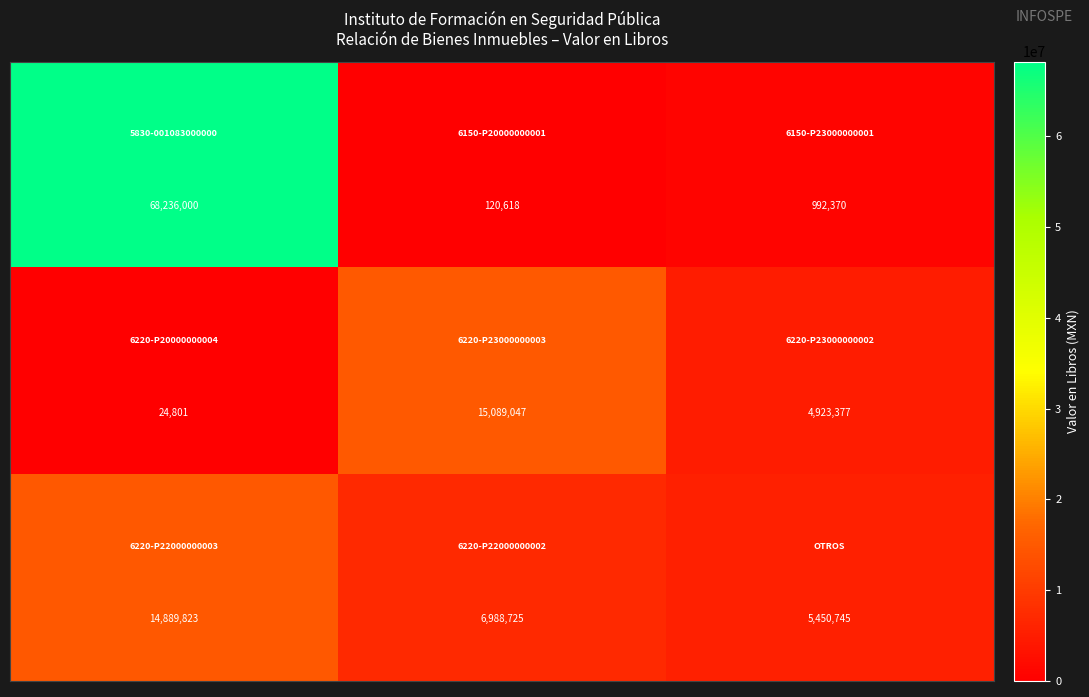

Count the number of categories in the chart.

3